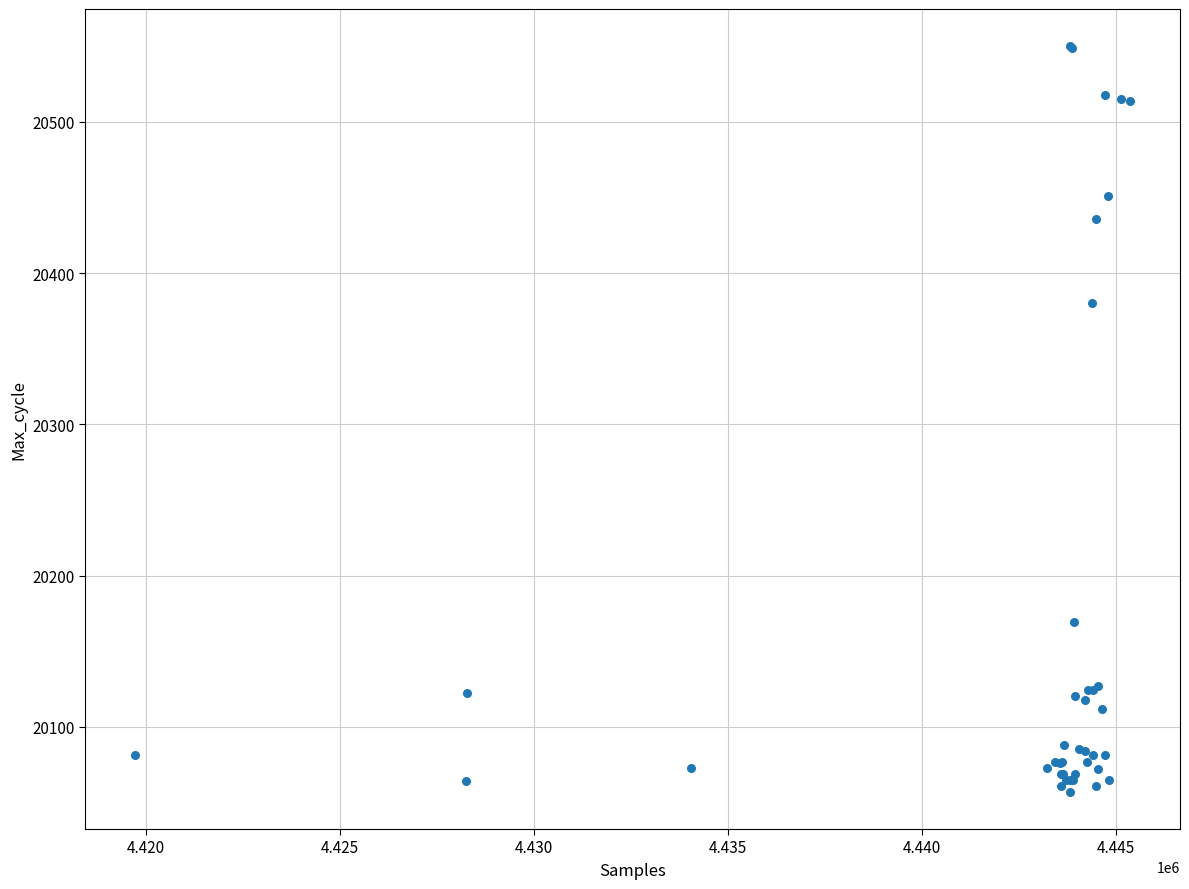

What Y value in the scatter plot is closest to 20303?

20380